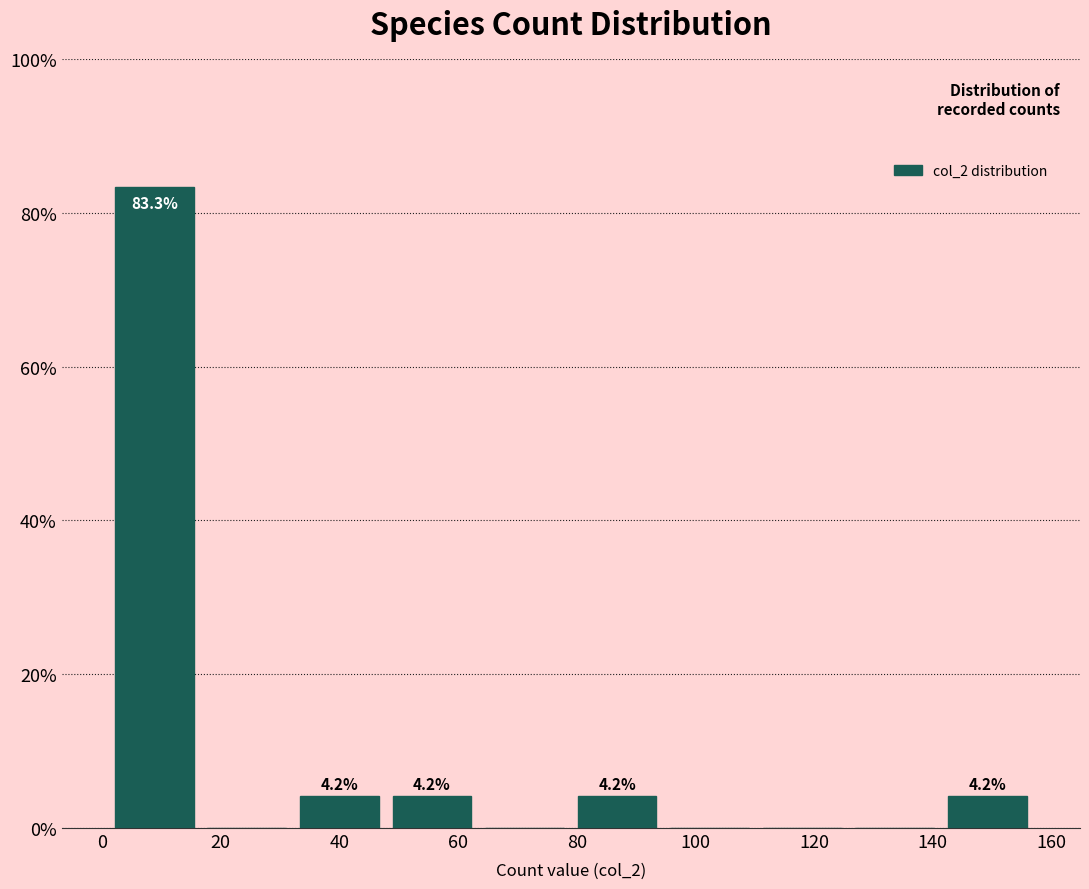

Over which range of the x-axis is the bar tallest?

1.0 to 16.6